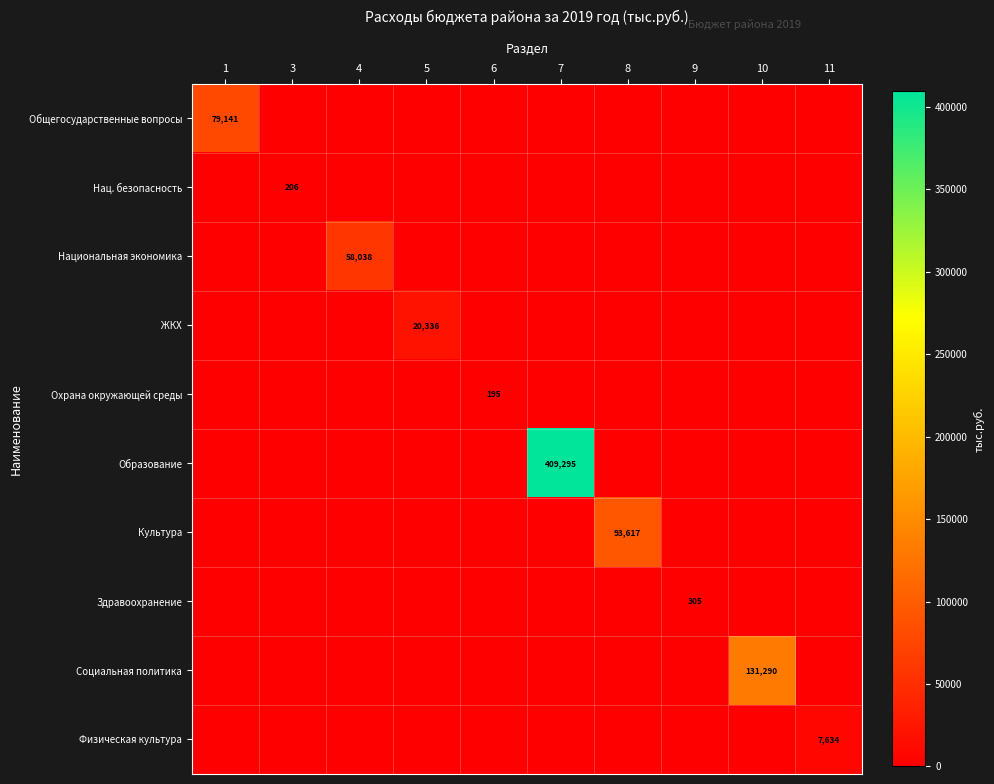

The Нац. безопасность series shows 206 at 3. True or false?

True